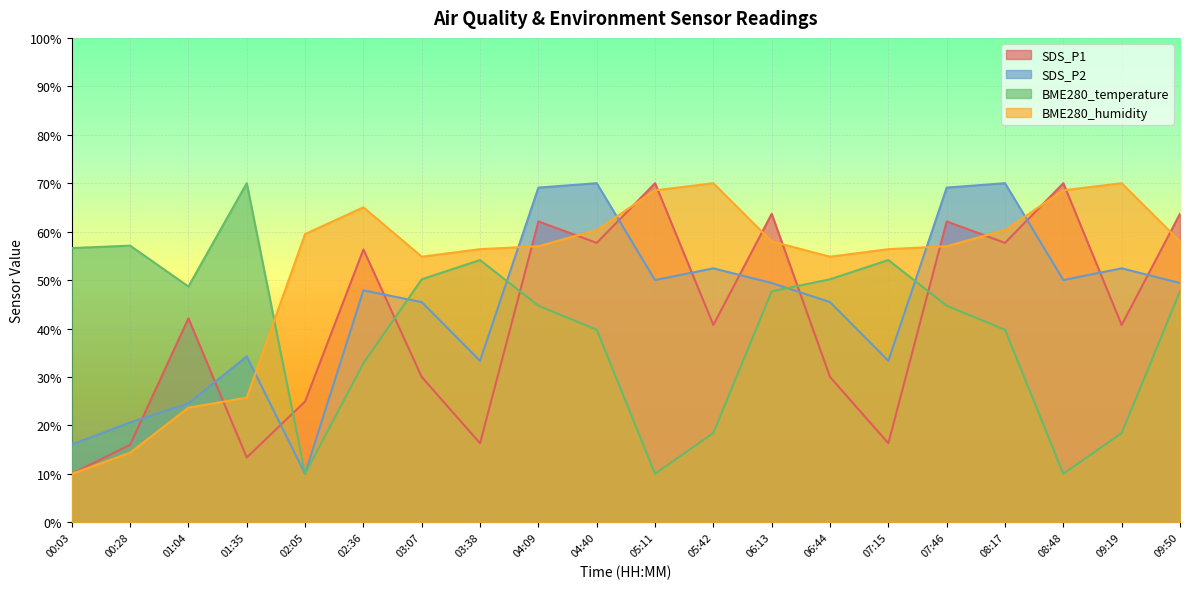

List the labels in order of SDS_P1 value, smallest first.

00:03, 01:35, 00:28, 03:38, 07:15, 02:05, 03:07, 06:44, 05:42, 09:19, 01:04, 02:36, 04:40, 08:17, 04:09, 07:46, 06:13, 09:50, 05:11, 08:48